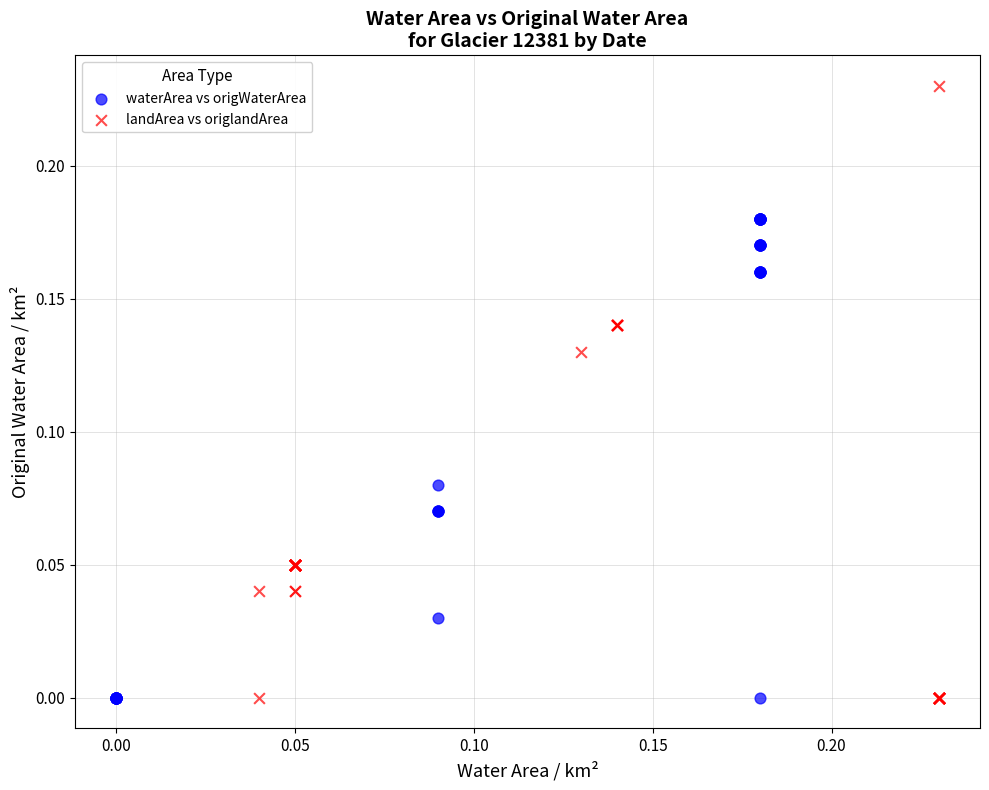

Which series contains the highest Y value?

landArea vs origlandArea